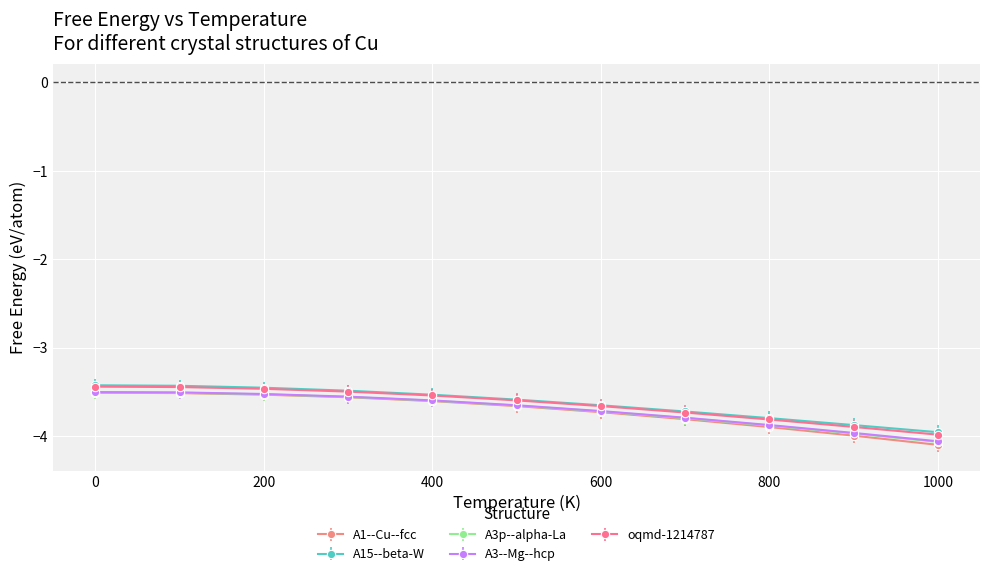

How many lines are shown in the chart?

5